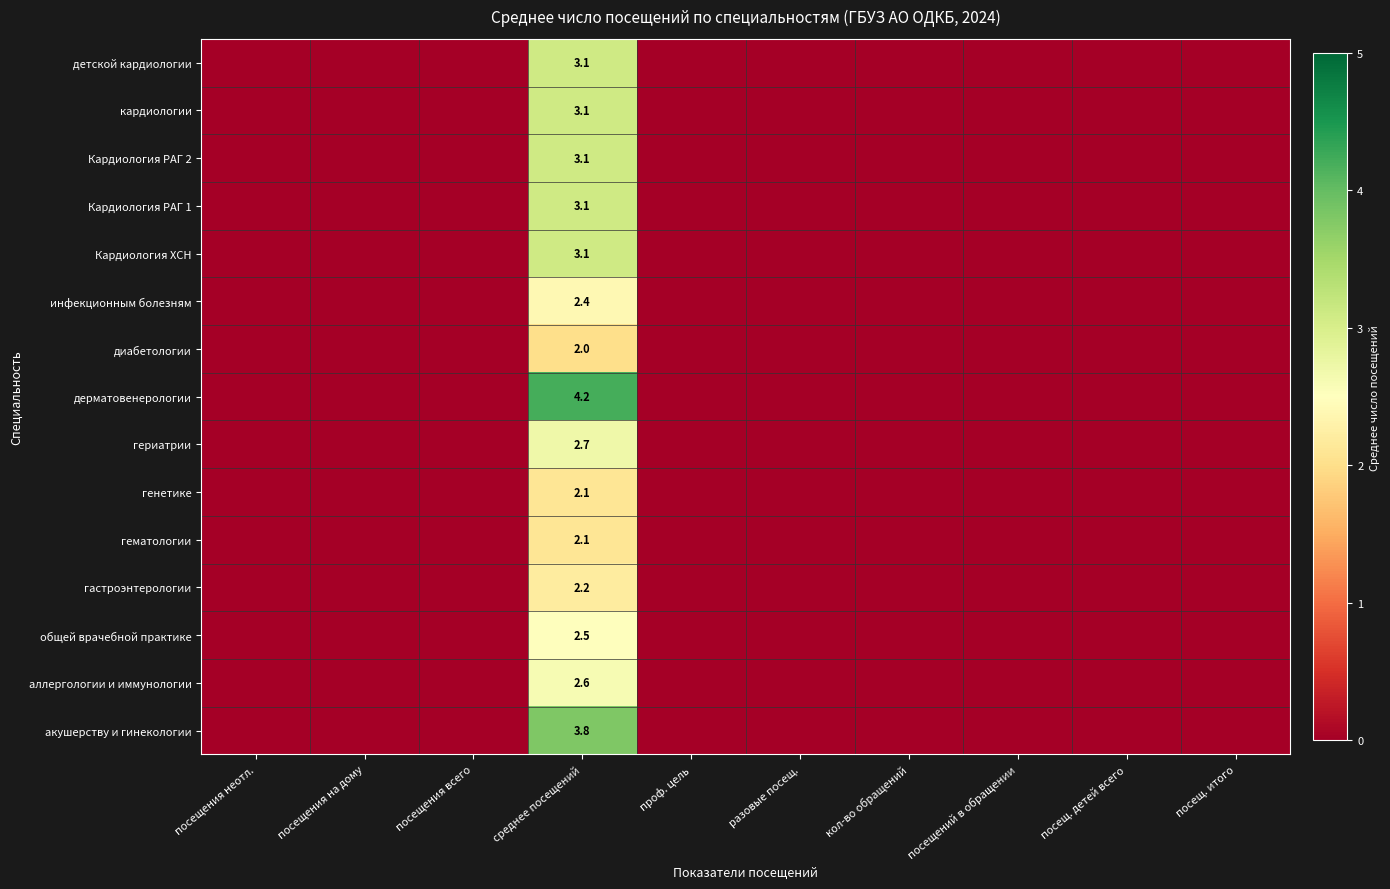

How many distinct data groups are displayed?

15